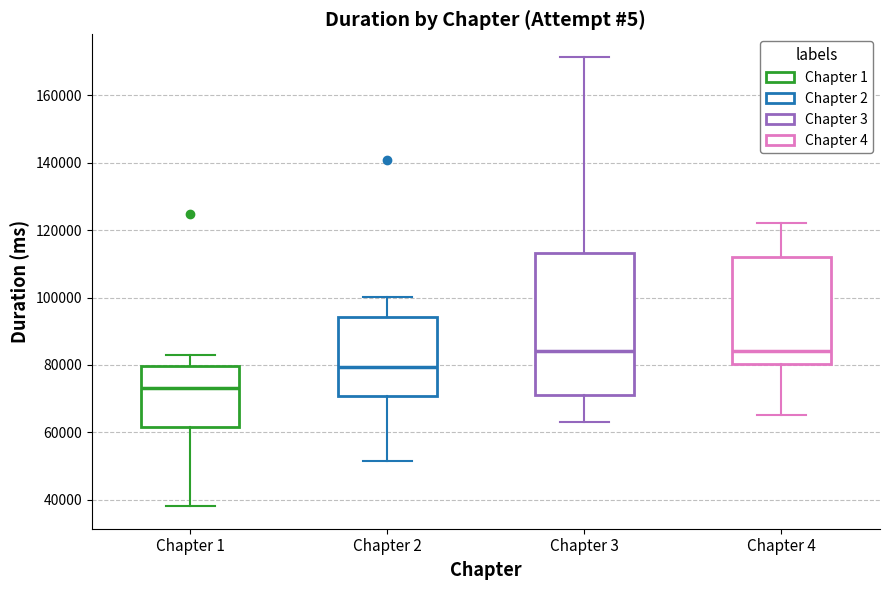

Comparing the boxes themselves (not the whiskers), which one is the tallest?

Chapter 3